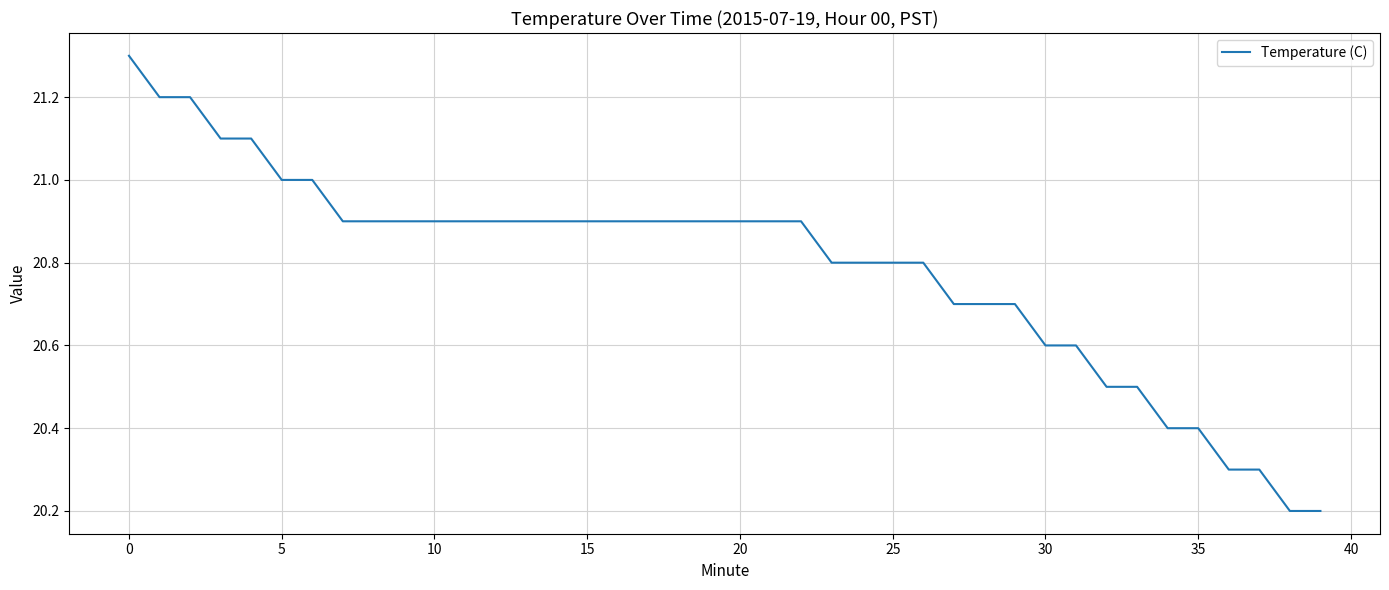

What is the greatest value displayed?

21.3